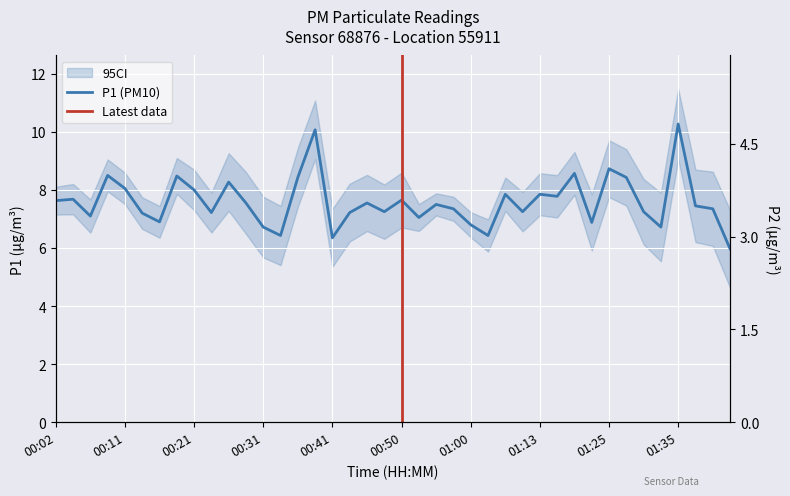

What is the sum of all P1 values?

303.7